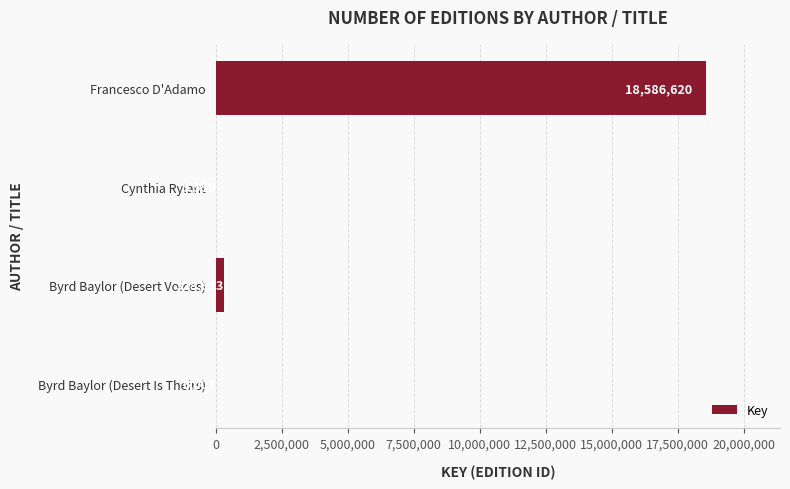

Reading top to bottom, extract all data points from this chart.

Francesco D'Adamo=18586620	Cynthia Rylant=5559	Byrd Baylor (Desert Voices)=328913	Byrd Baylor (Desert Is Theirs)=6001